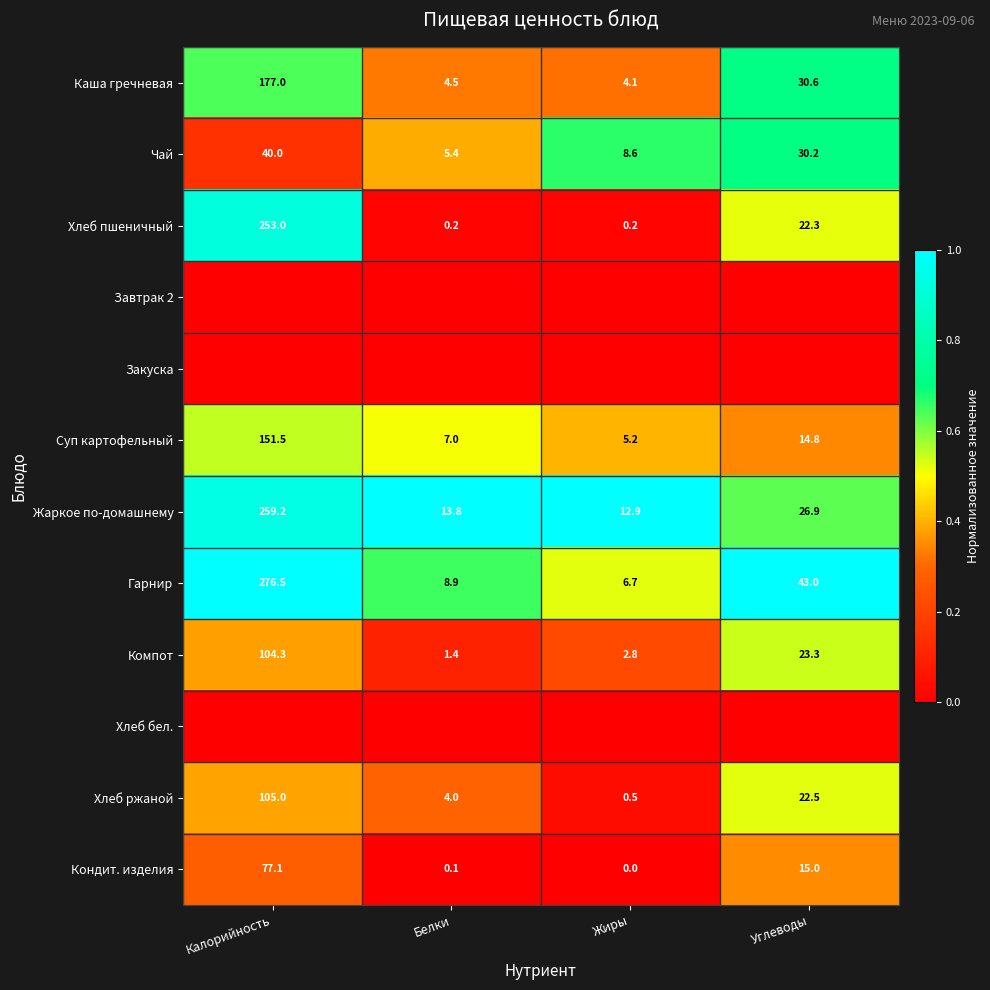

What is the maximum value for Суп картофельный?

151.5